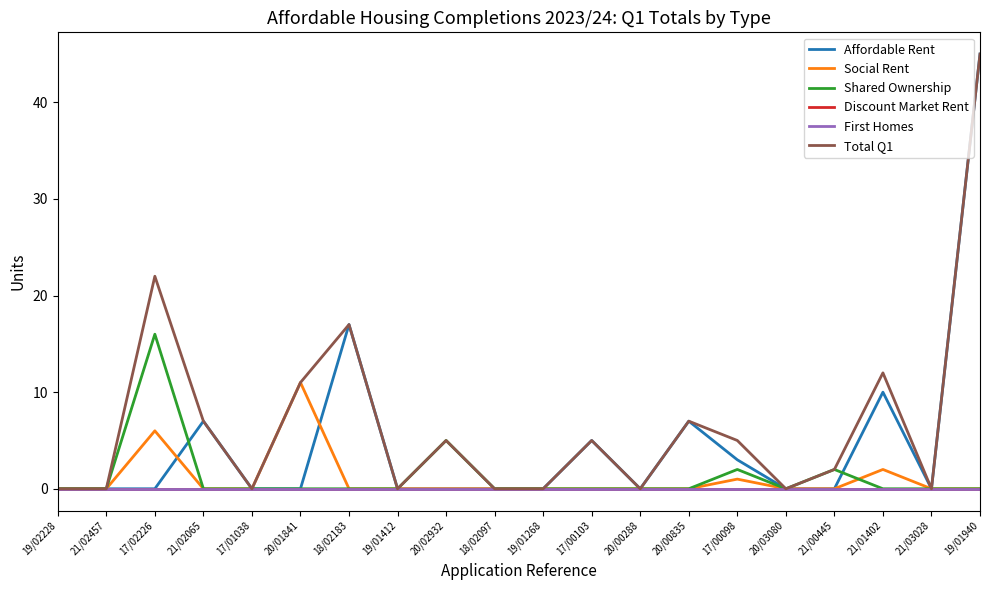

Between 19/01268 and 17/00103, which series saw the biggest shift?

Affordable Rent